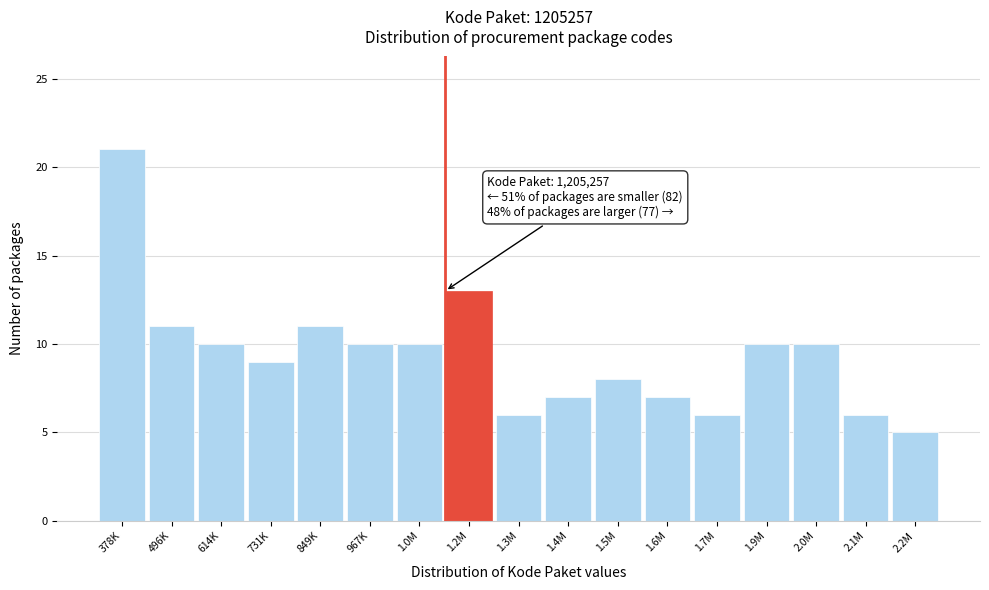

Reading left to right, what are all the values shown in this chart?

21	11	10	9	11	10	10	13	6	7	8	7	6	10	10	6	5